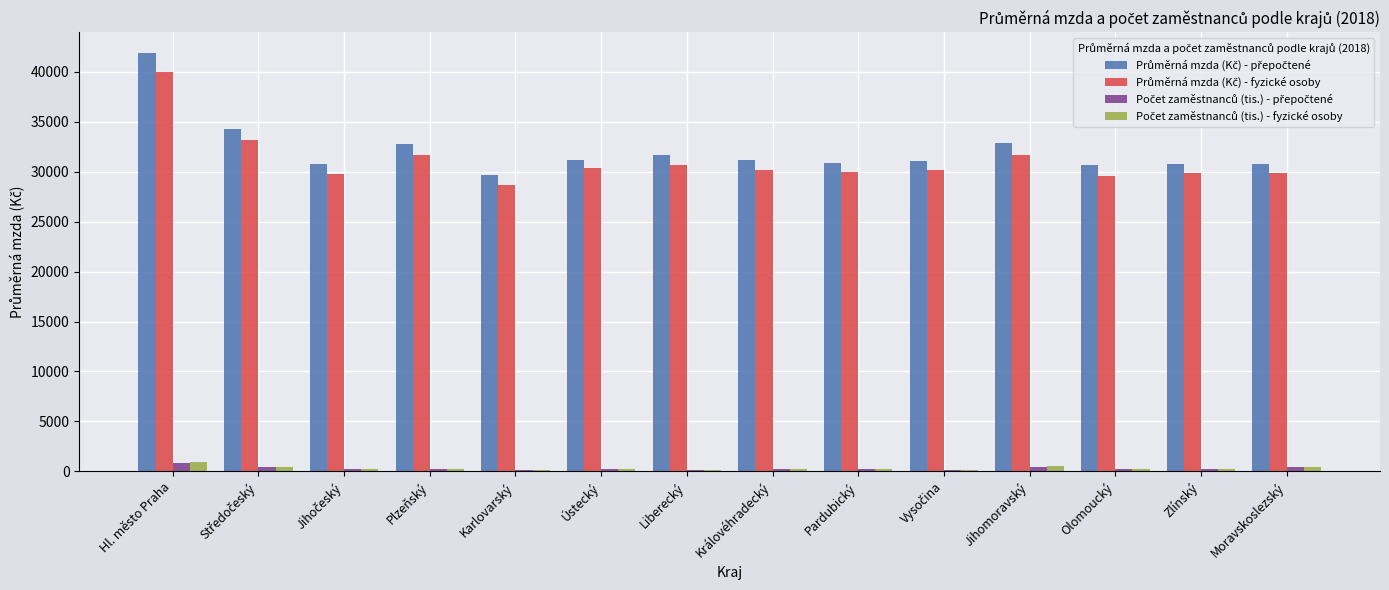

What is the maximum value shown in the chart?

41851.0